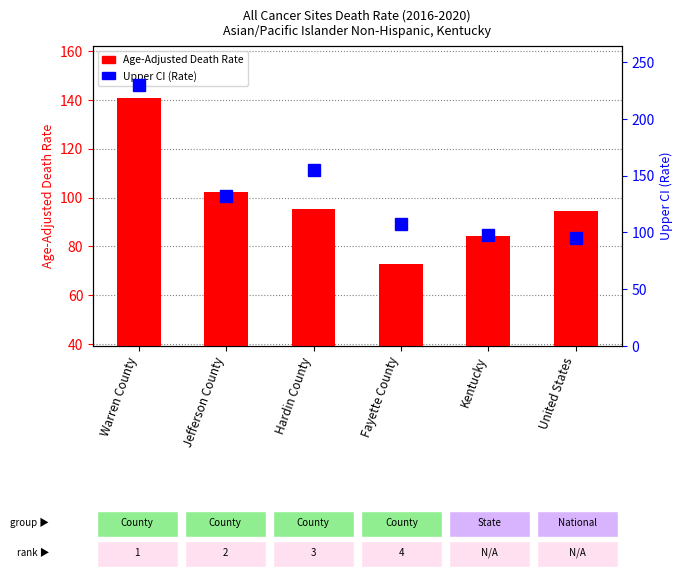

What is the average value of the Upper CI (Rate) series?

136.3